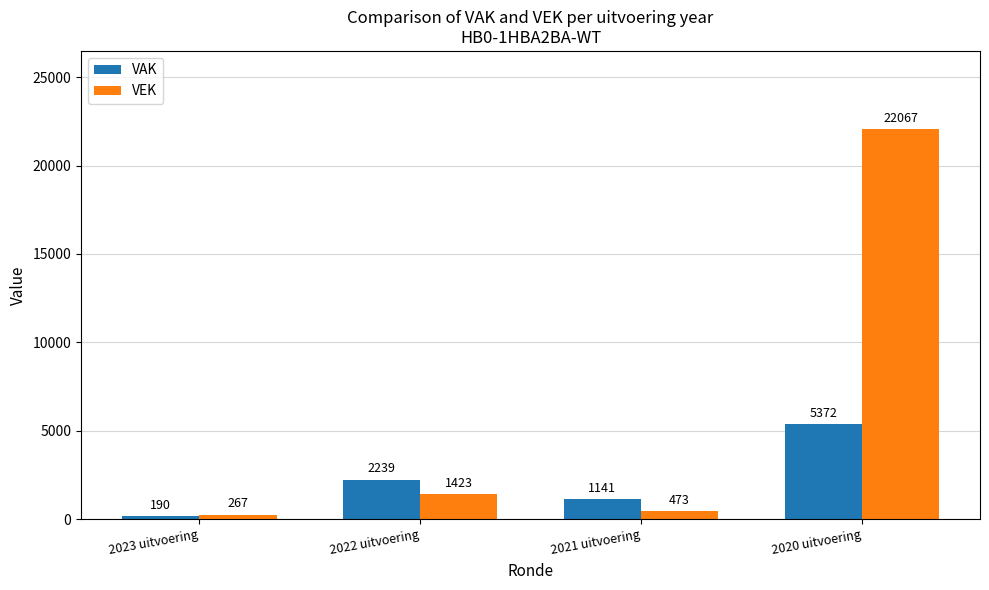

Count the number of data series in this chart.

2